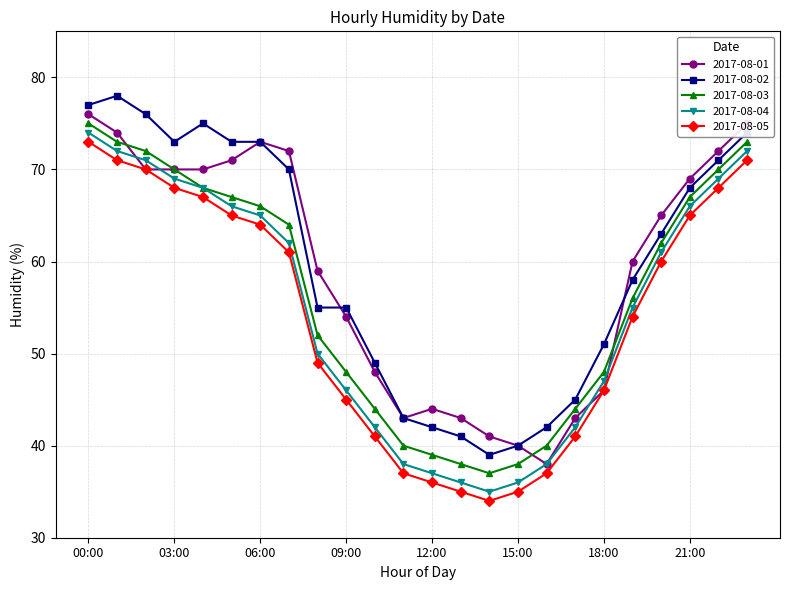

What is the value of the 2017-08-03 point at the 4th from the left?

70